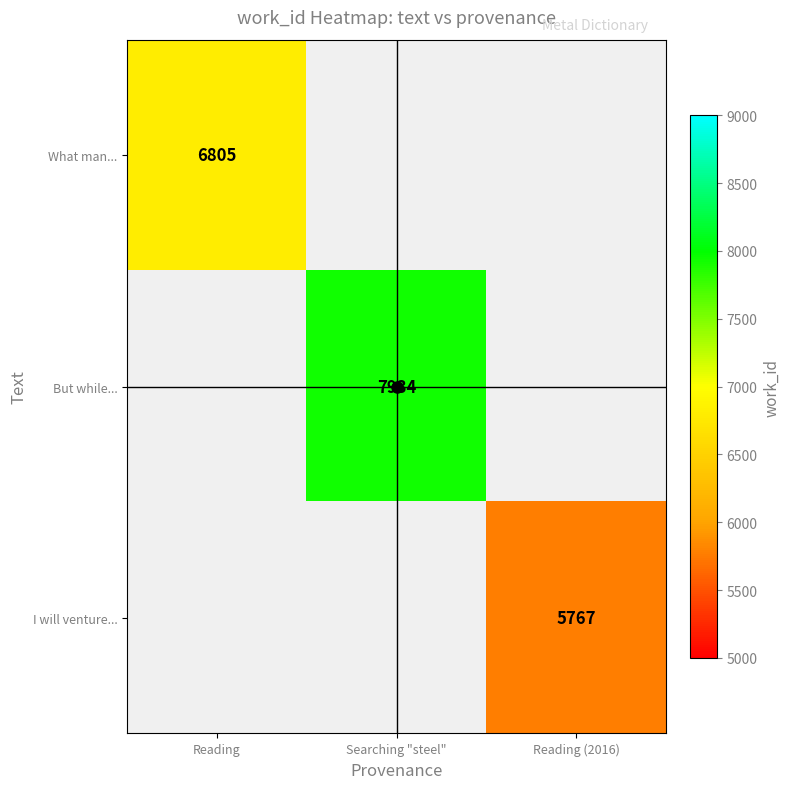

How many categories are shown in the chart?

3